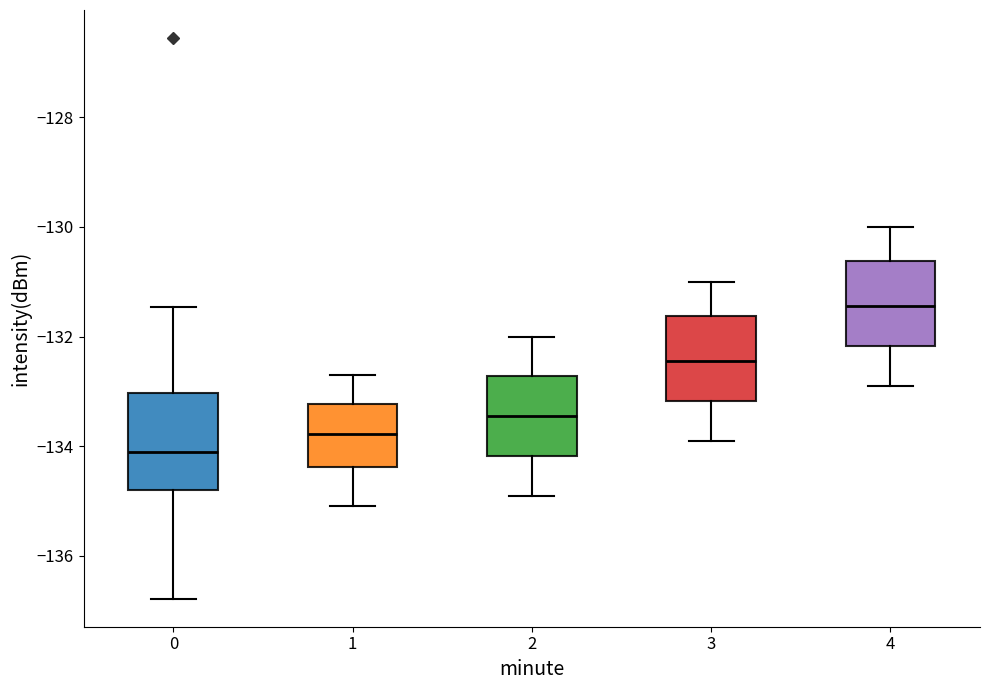

Which box is the tallest, from its lower edge to its upper edge?

0